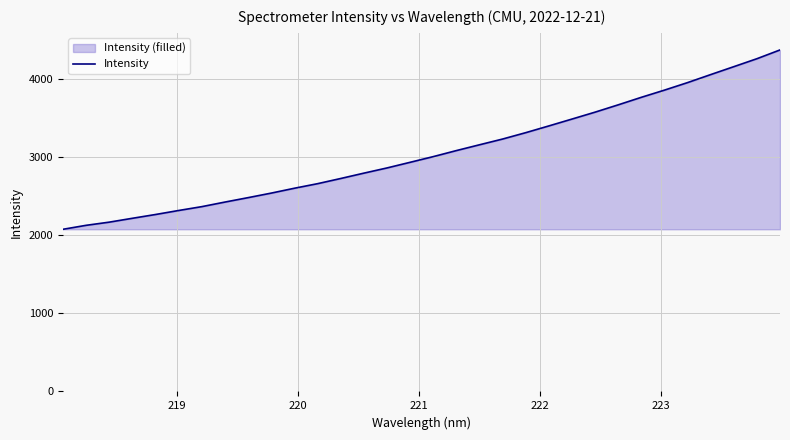

What is the minimum value shown in the chart?

2072.6